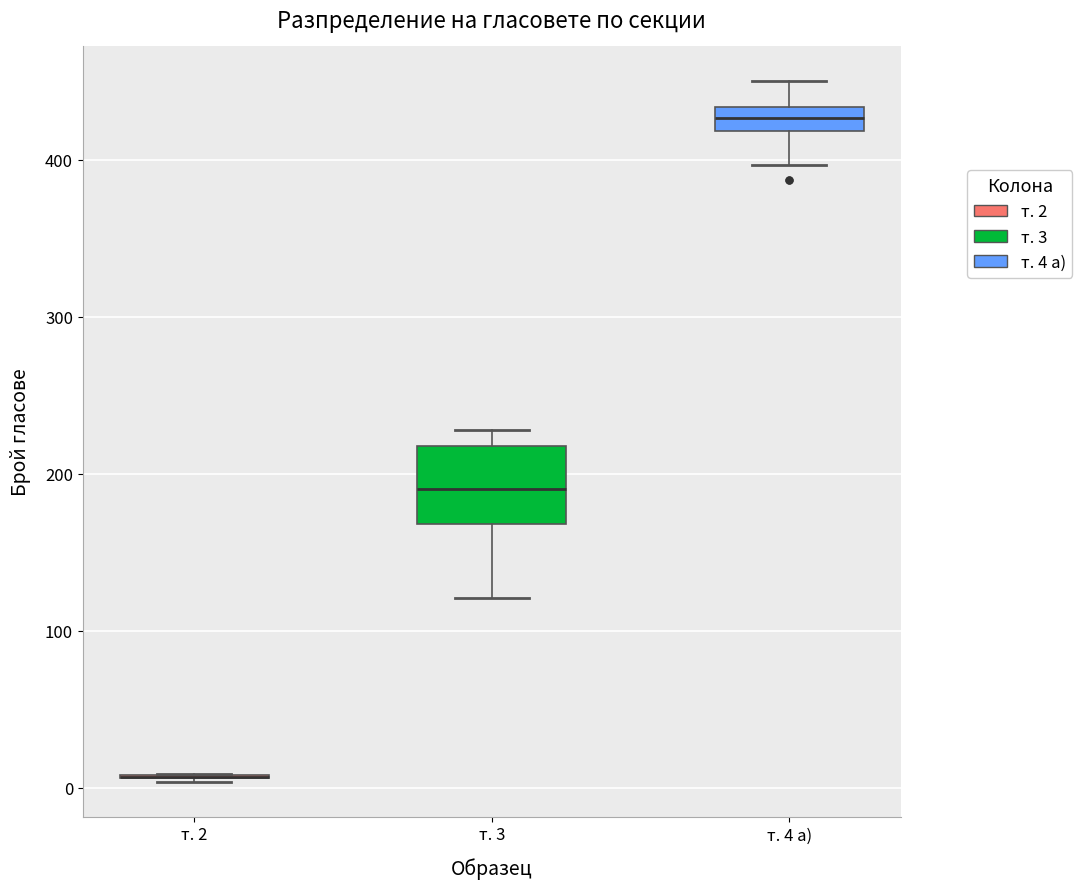

Reading left to right, read every box against the y-axis: the position of its median line, the range the box covers, and the ends of its whiskers. The values are not printed on the chart, so give them approximately, as read against the axis.

т. 2: box collapsed to a line at 10, whiskers 0 to 10
т. 3: median 190, box 170 to 220, whiskers 120 to 230
т. 4 а): median 430 (inside the box), box 420 to 430, whiskers 400 to 450